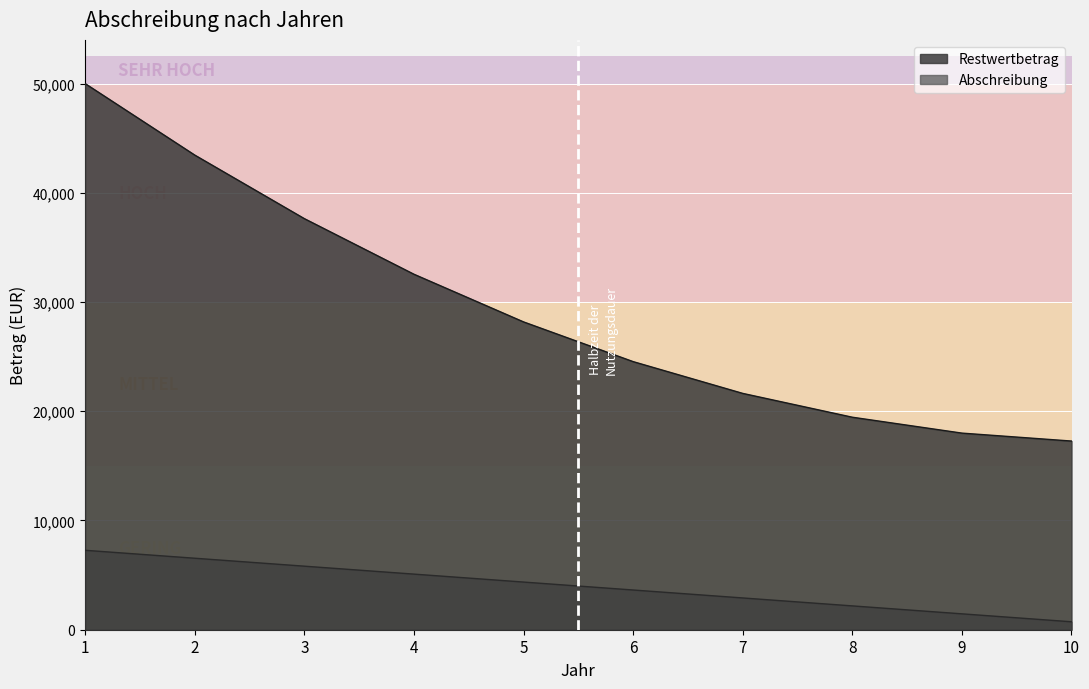

How many data points in Restwertbetrag are above 28181?

5